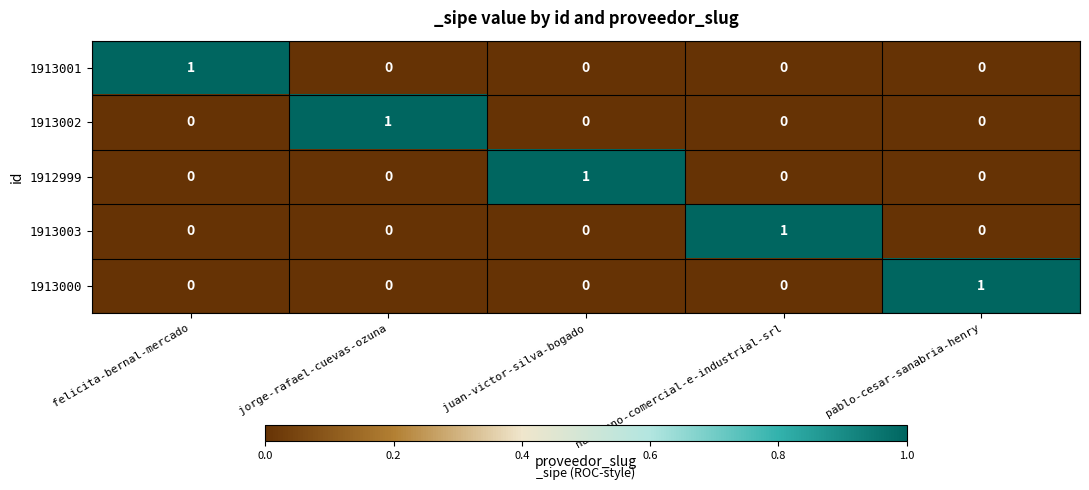

How many distinct data groups are displayed?

5